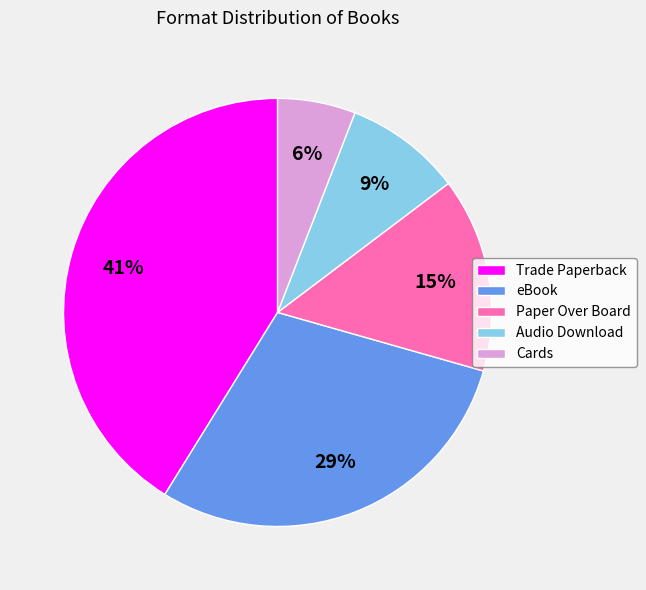

What is the ratio of the value at Paper Over Board to the value at eBook?

0.5